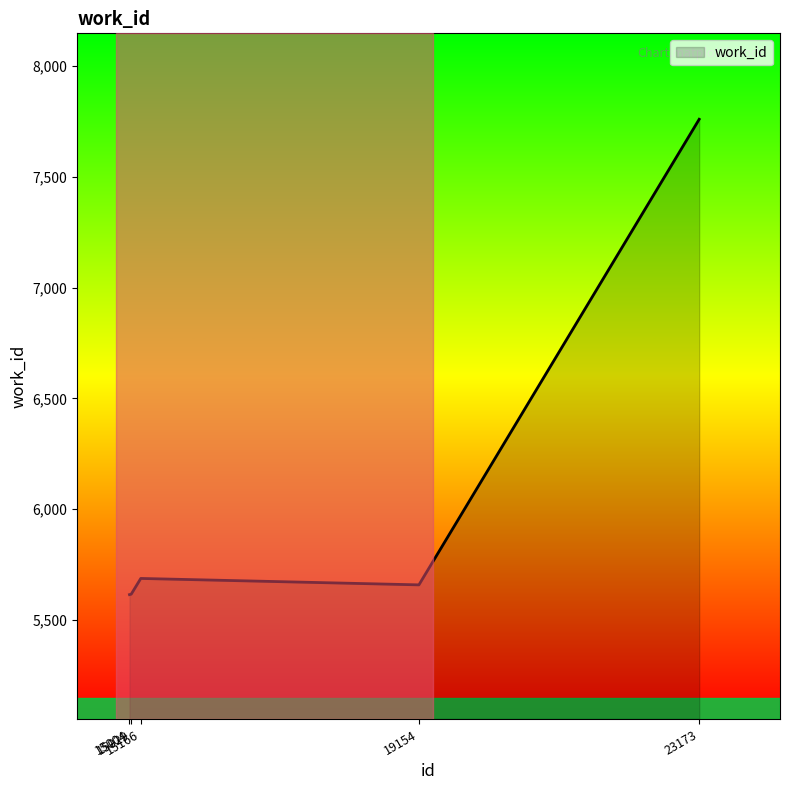

The chart shows a value of 5687 at 15166. True or false?

True